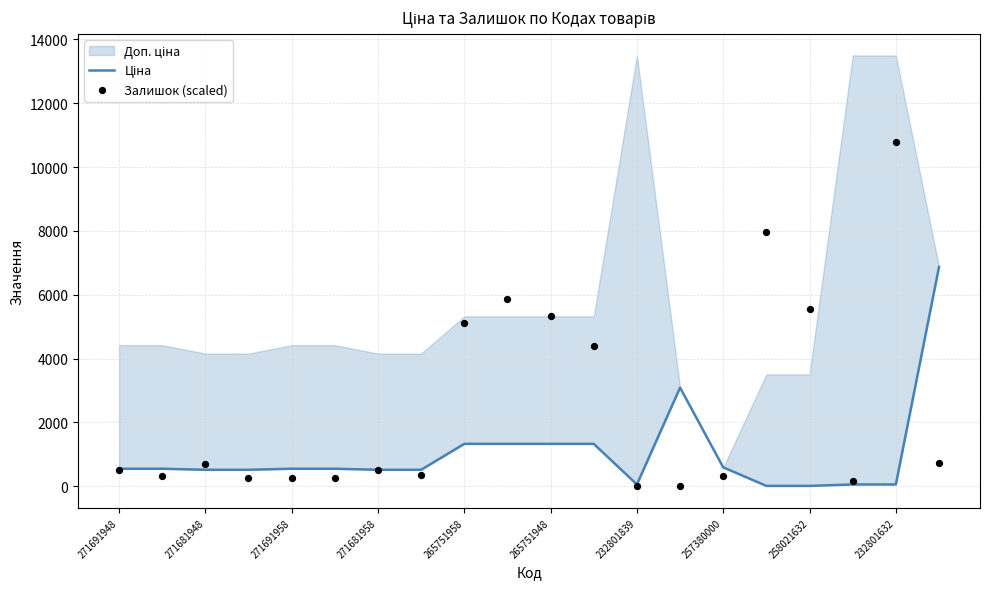

What is the total value across all series at 17?

220.4